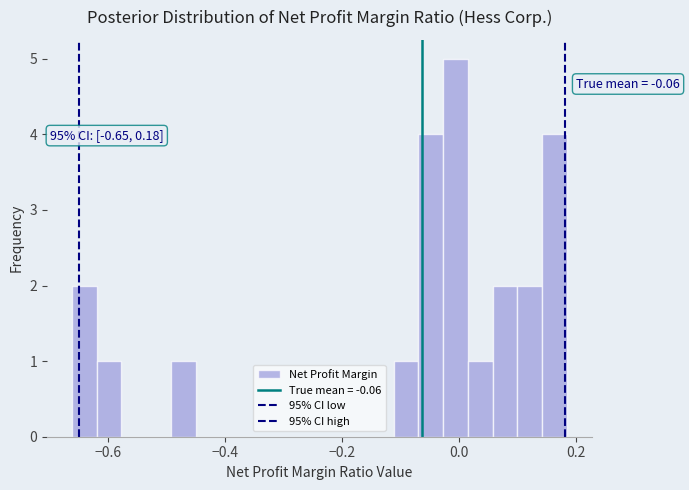

Read against the x-axis, roughly where is the centre of the tallest bar?

0.00